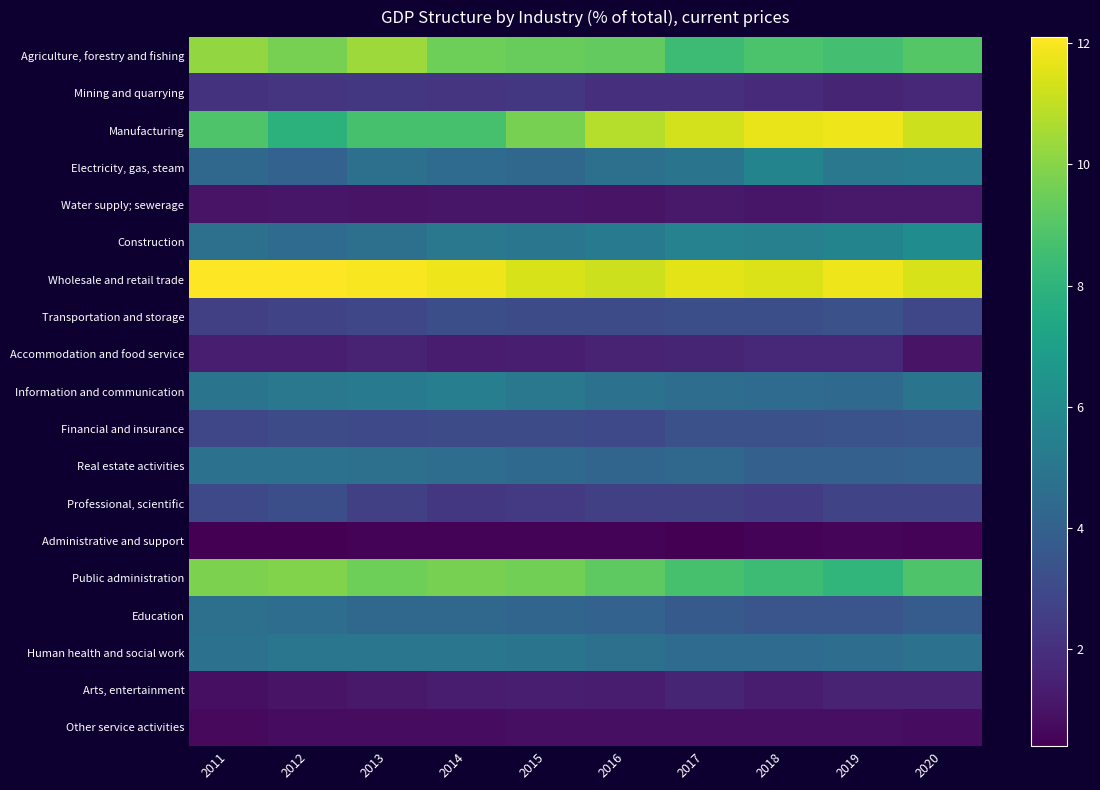

Which category has the lowest value across all series?

2011